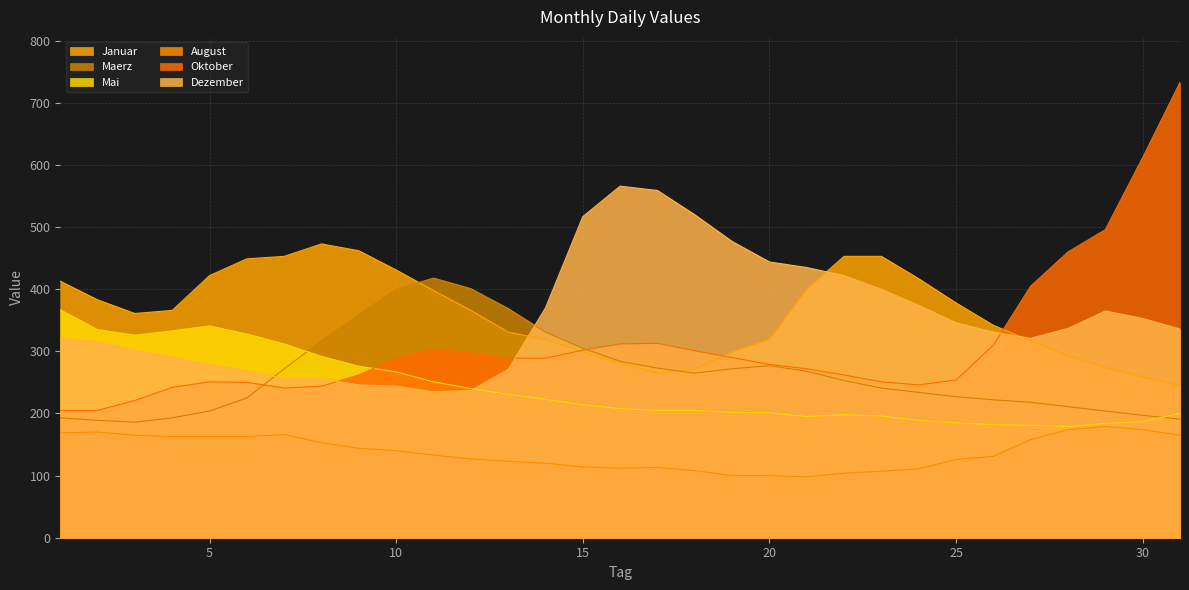

How many intersections are there between Januar and Maerz?

2